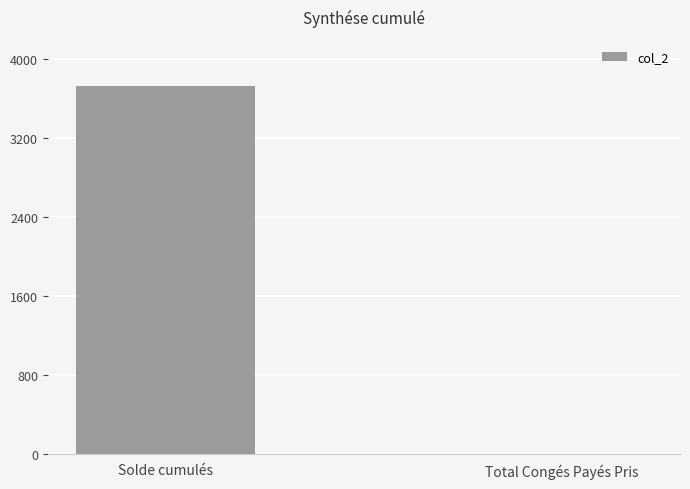

Which category has the highest value across all series?

Solde cumulés